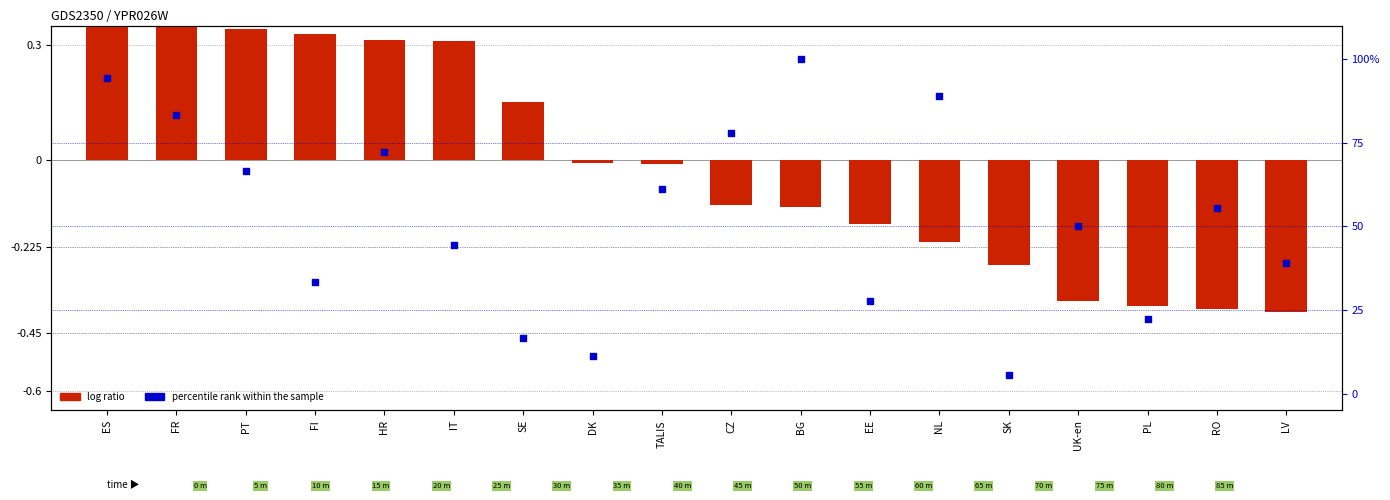

At which category is the sum across all series the highest?

BG